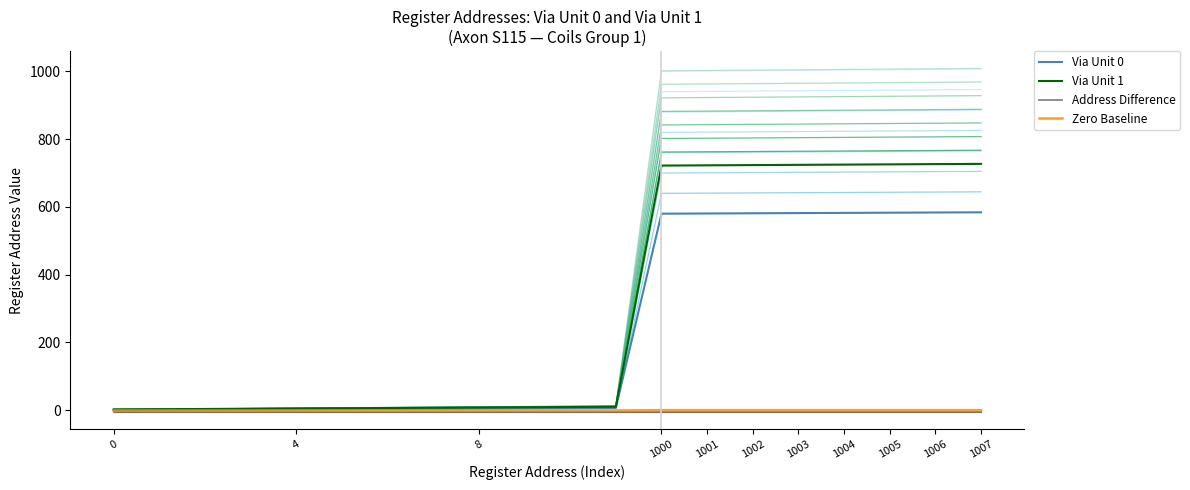

The value of Via Unit 0 at 1003 is 581.7. True or false?

True